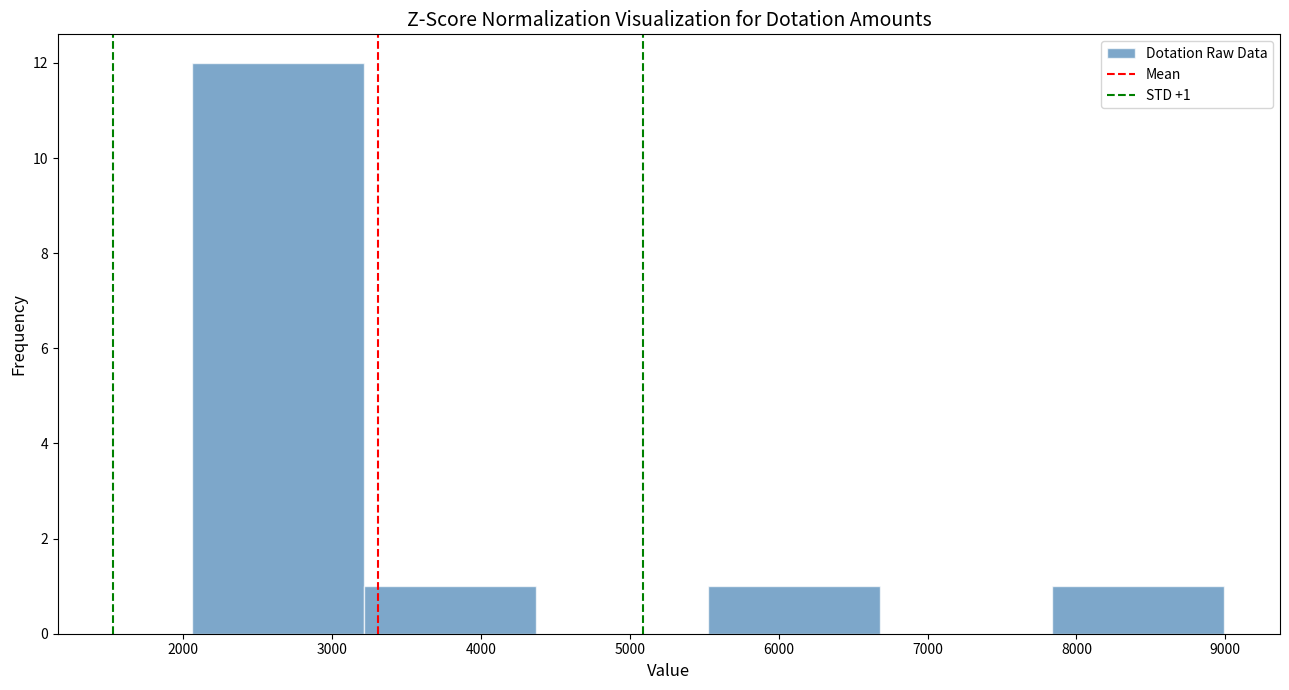

Which range on the x-axis has the tallest bar?

2100 to 3200